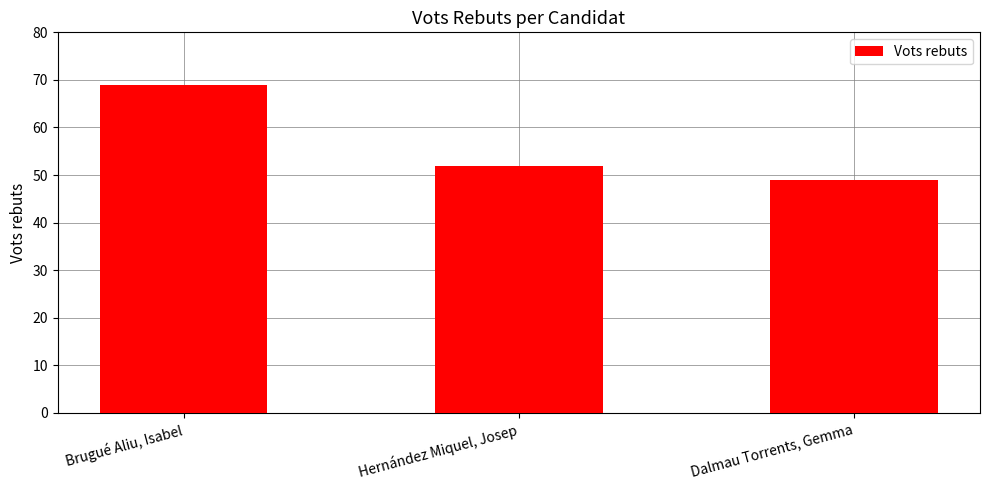

How many data points does each series have?

3